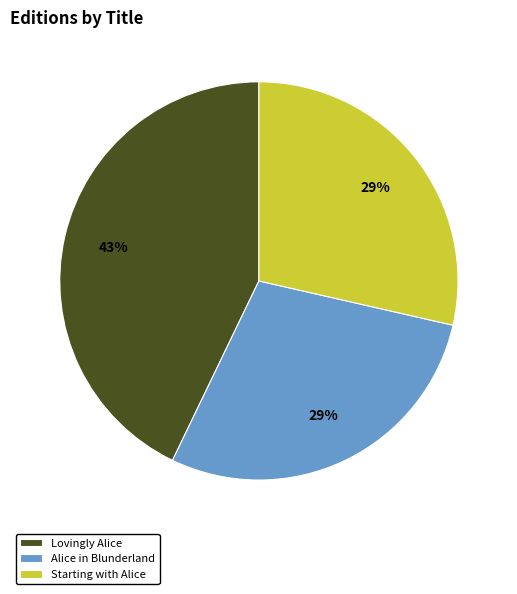

Do Starting with Alice and Alice in Blunderland together represent more than half of the pie?

Yes